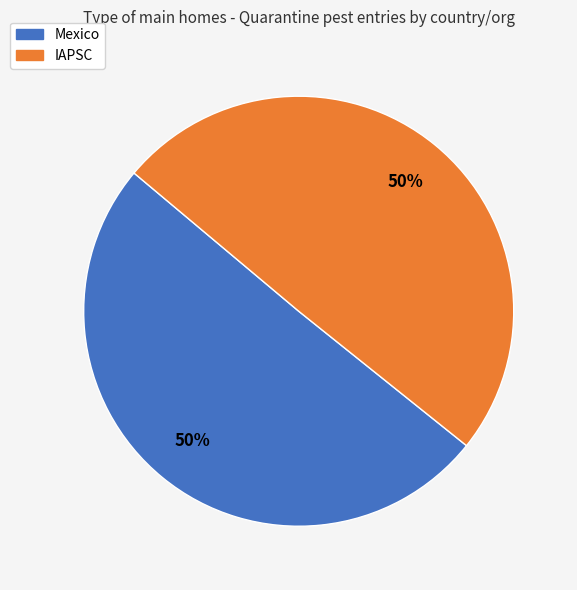

Count the number of slices in the pie.

2